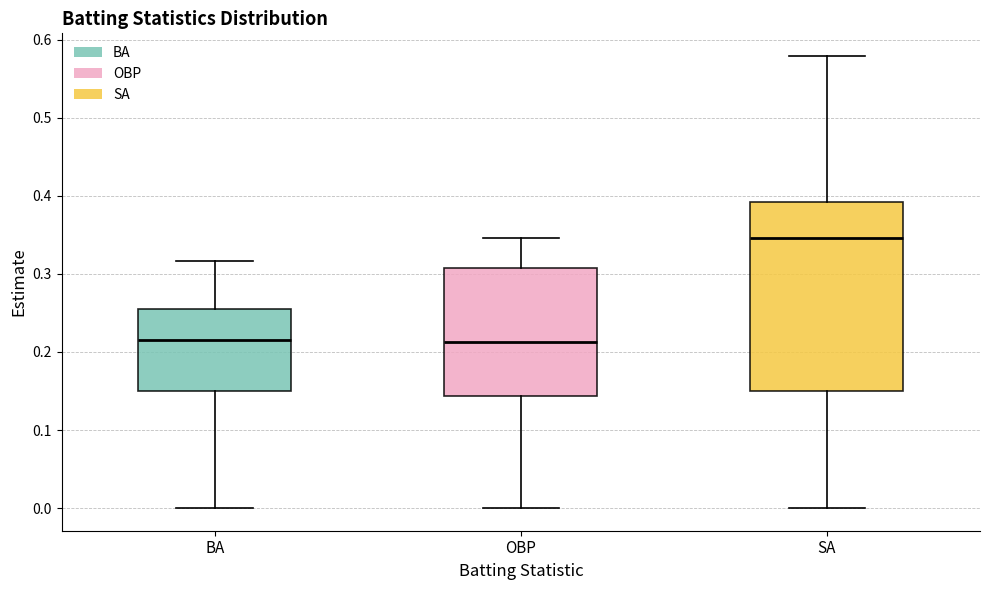

Which box is the tallest, from its lower edge to its upper edge?

SA